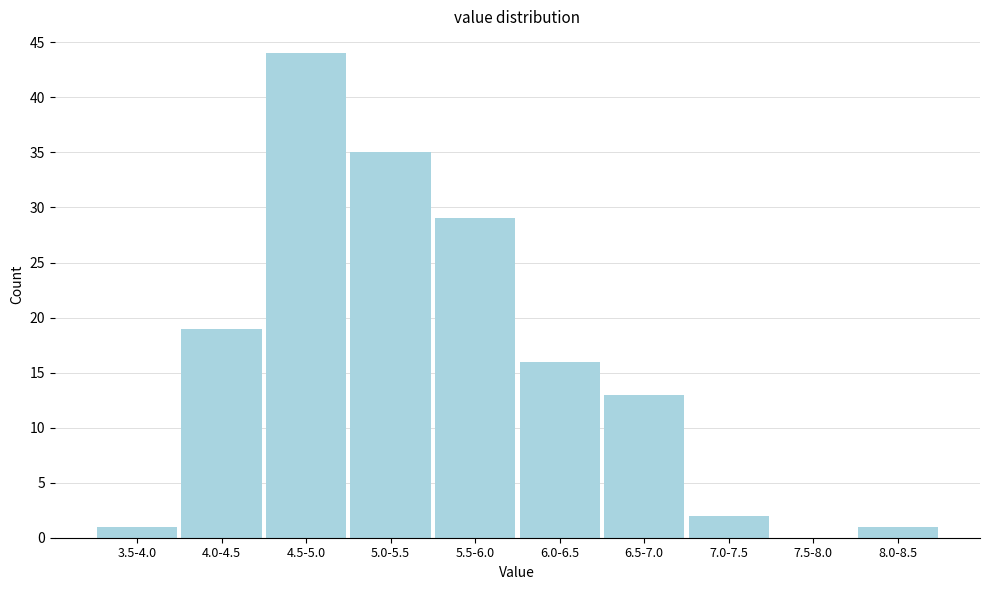

Reading right to left, extract all data points from this chart.

8.0-8.5=1	7.5-8.0=0	7.0-7.5=2	6.5-7.0=13	6.0-6.5=16	5.5-6.0=29	5.0-5.5=35	4.5-5.0=44	4.0-4.5=19	3.5-4.0=1